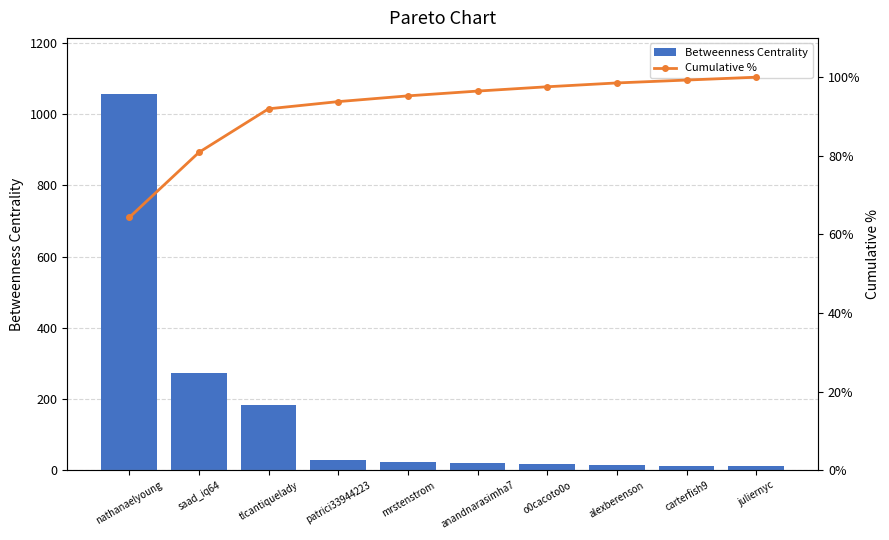

What value does the Cumulative % series have at patrici33944223?

93.8